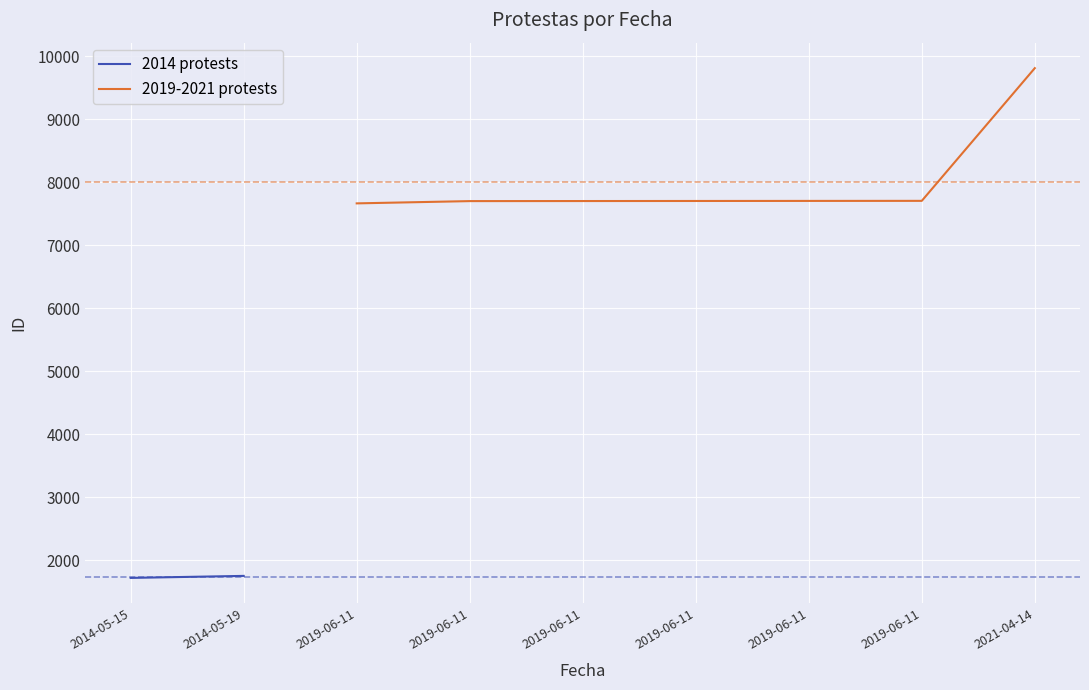

True or false: there are more than 2 points higher than both neighbors.

False